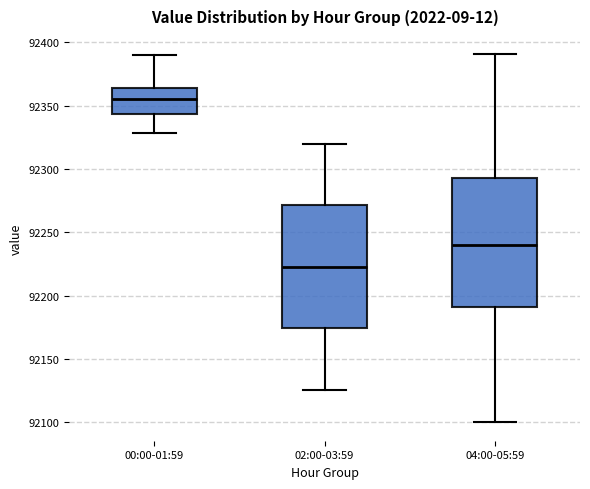

Which box's median line is the highest?

00:00-01:59